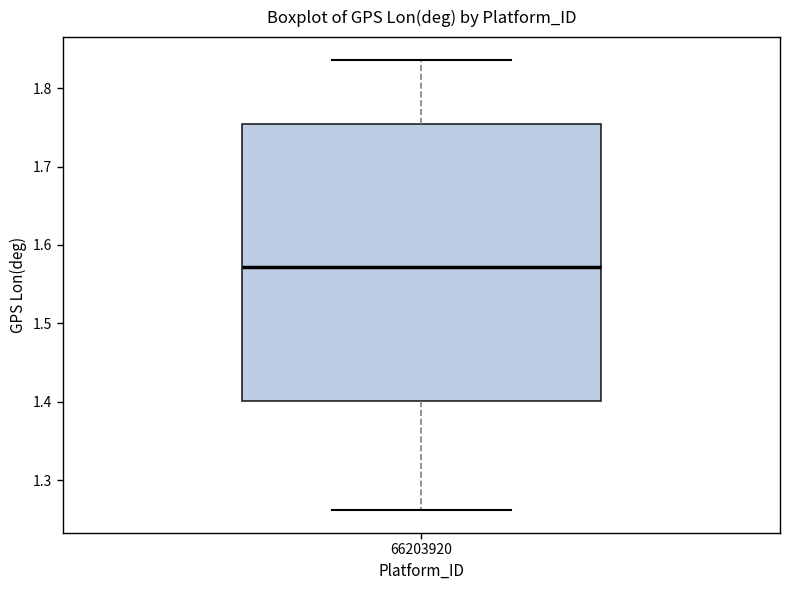

Read this box plot against the y-axis: the position of the median line, the range covered by the box, and the ends of both whiskers. The values are not printed on the chart, so give them approximately, as read against the axis.

median 1.57, box 1.40 to 1.75, whiskers 1.26 to 1.84